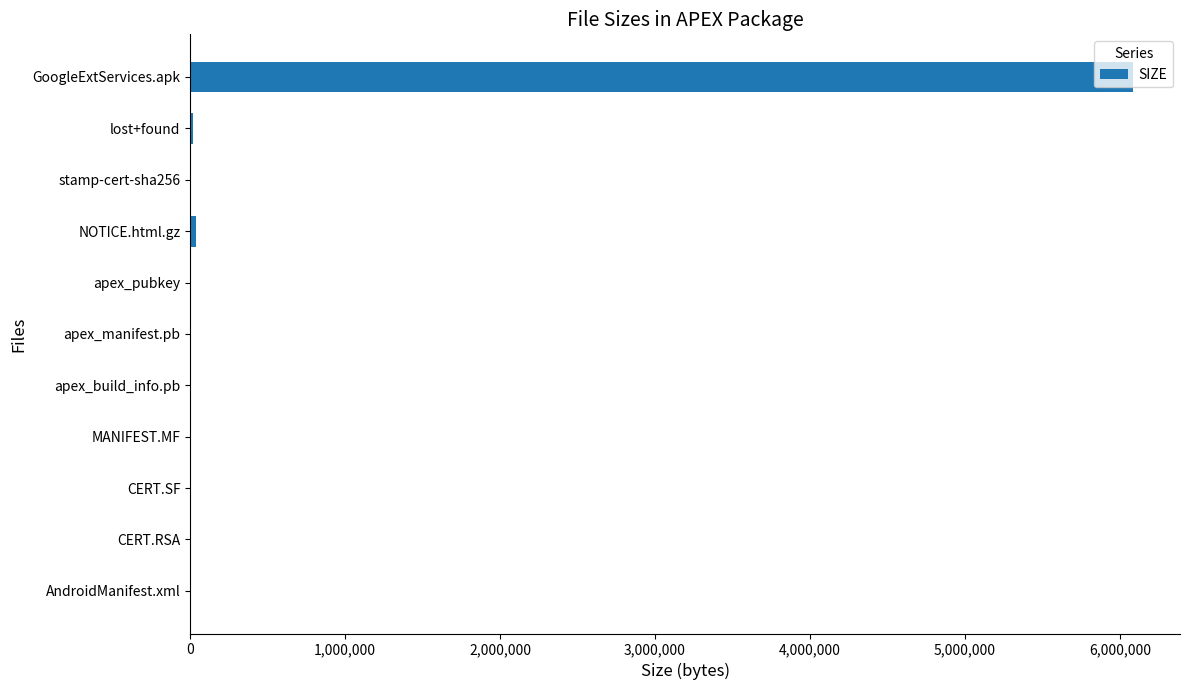

What is the sum of all values?

6141740